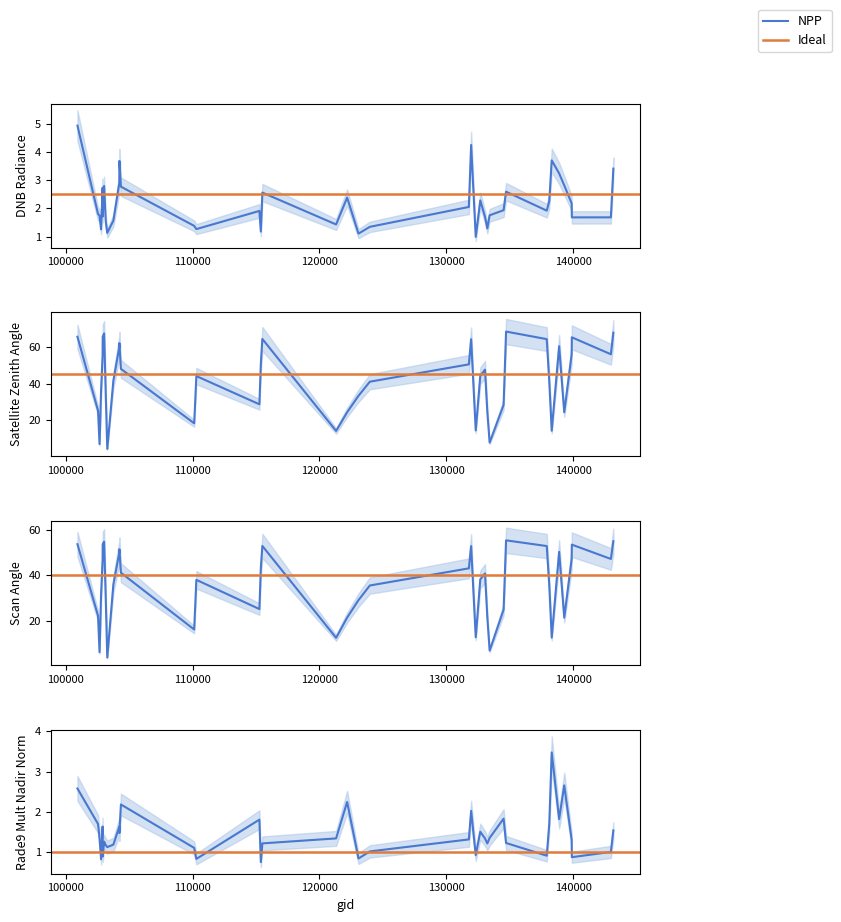

What is the lowest value of the satz series?

4.3